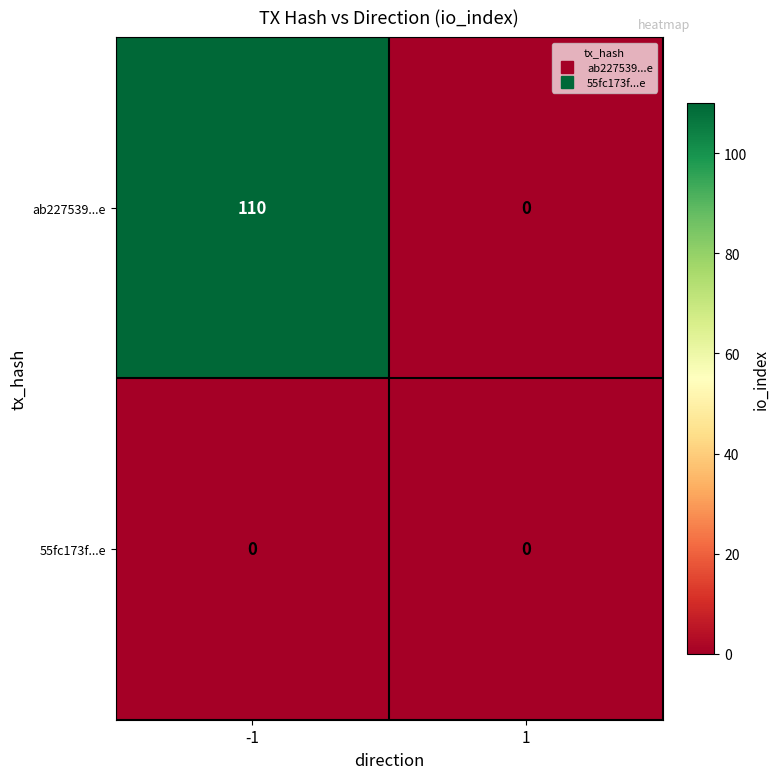

Which series has the largest range (max minus min)?

ab227539...e